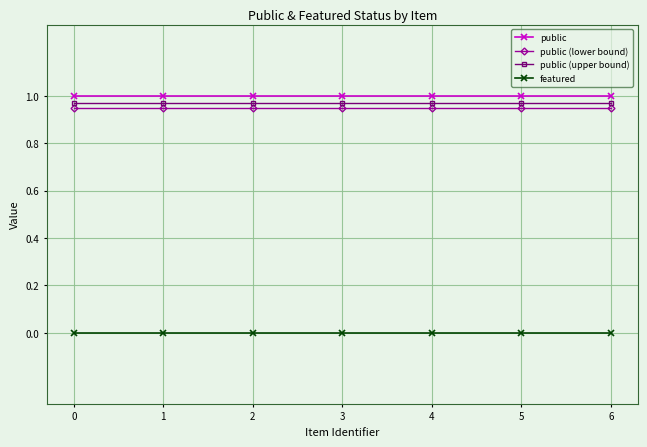

True or false: public (lower bound) and public intersect in this chart.

False